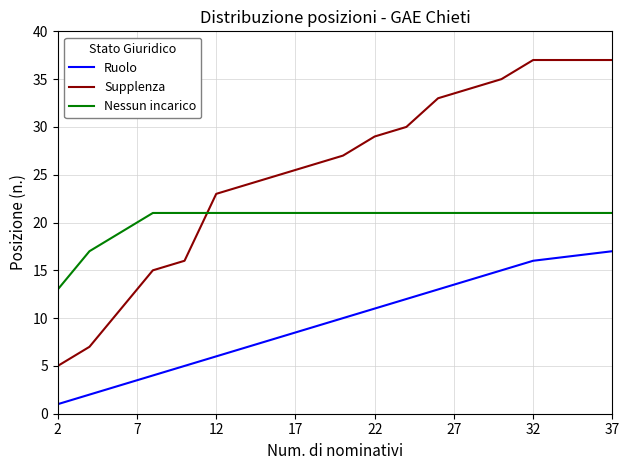

True or false: Ruolo and Supplenza cross at least once.

False